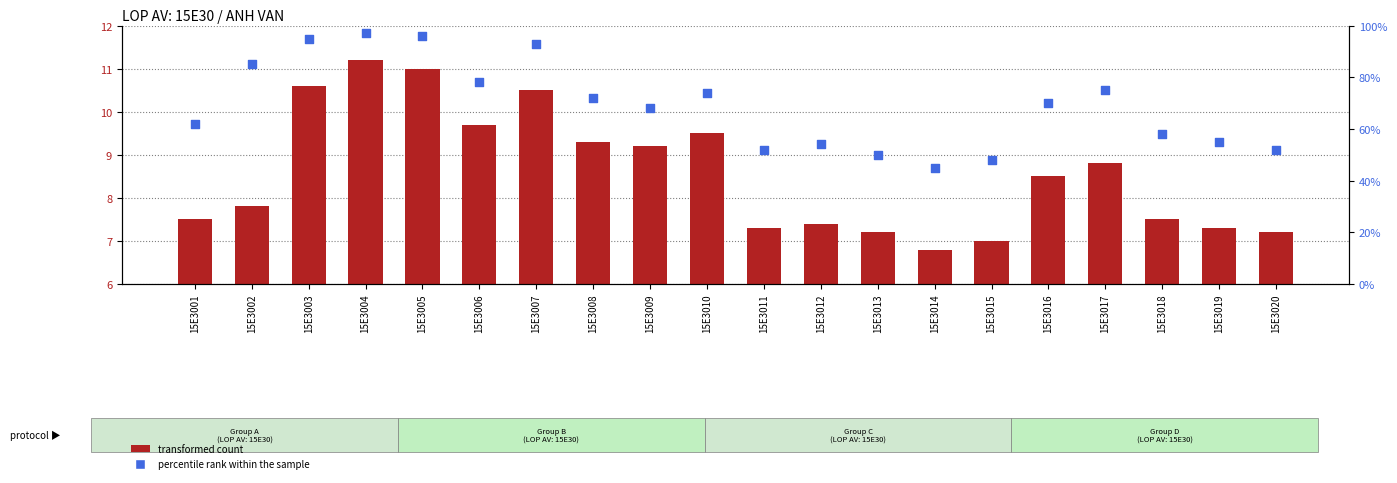

Which series has the widest spread of Y values?

percentile rank within the sample